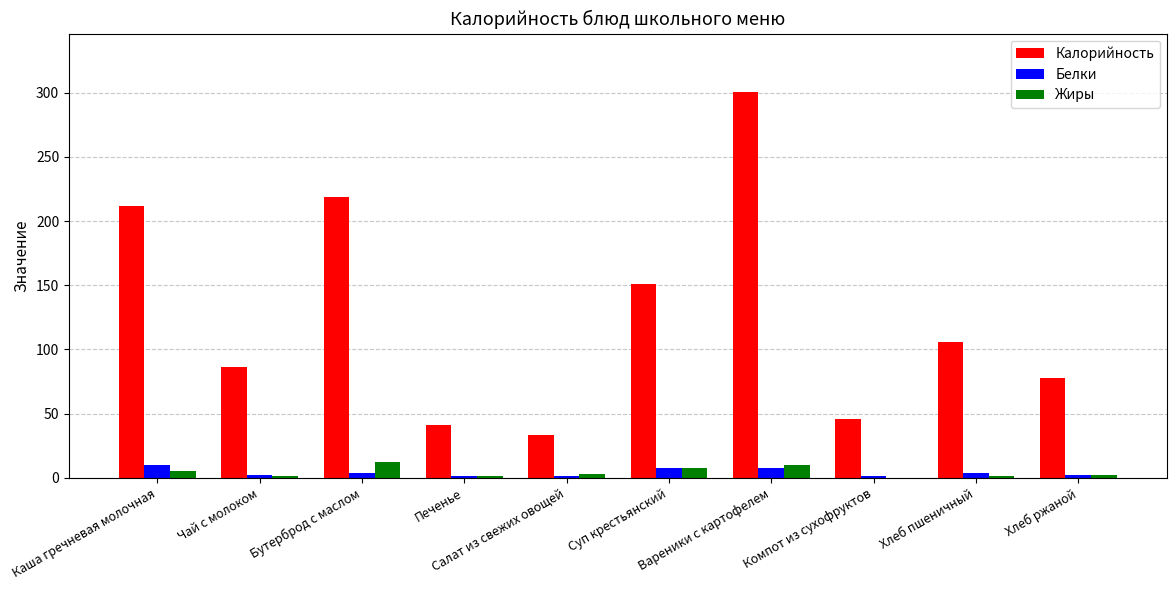

What is the maximum value shown in the chart?

301